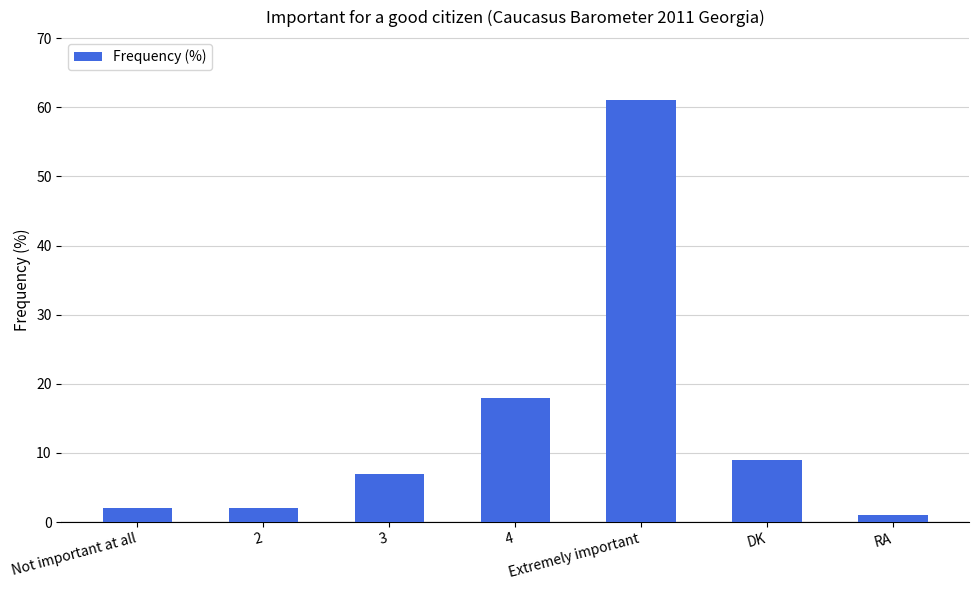

Reading left to right, what are all the values shown in this chart?

Not important at all=2	2=2	3=7	4=18	Extremely important=61	DK=9	RA=1